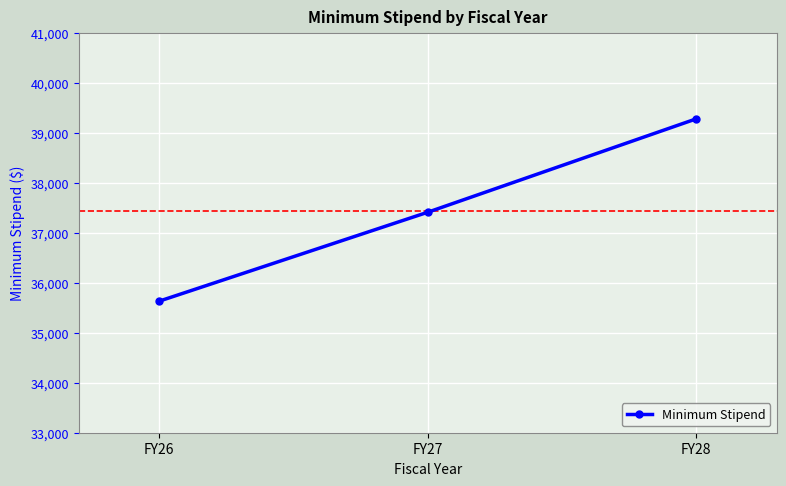

What is the sum of all values?

112341